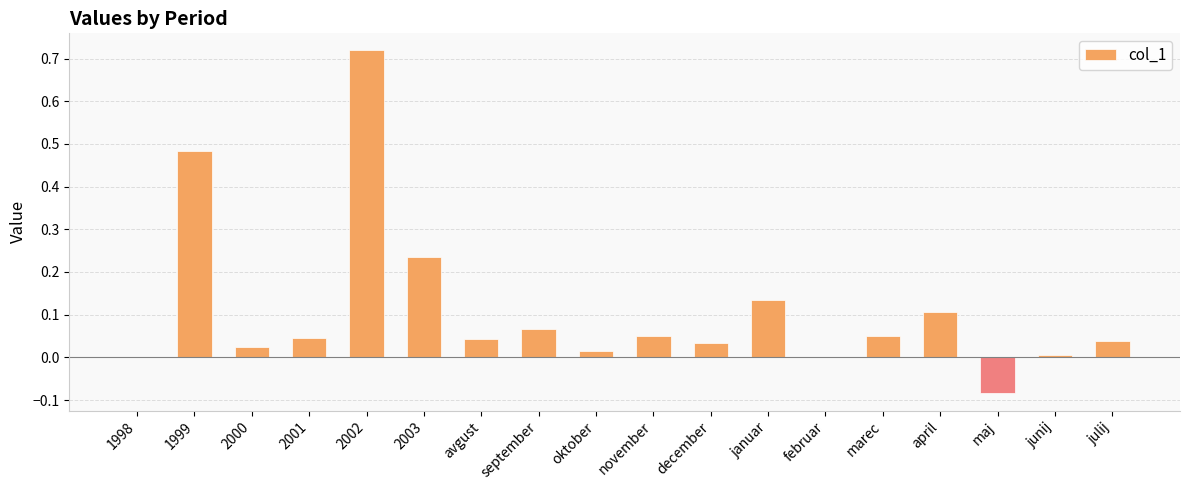

Between februar and november, which is larger?

november